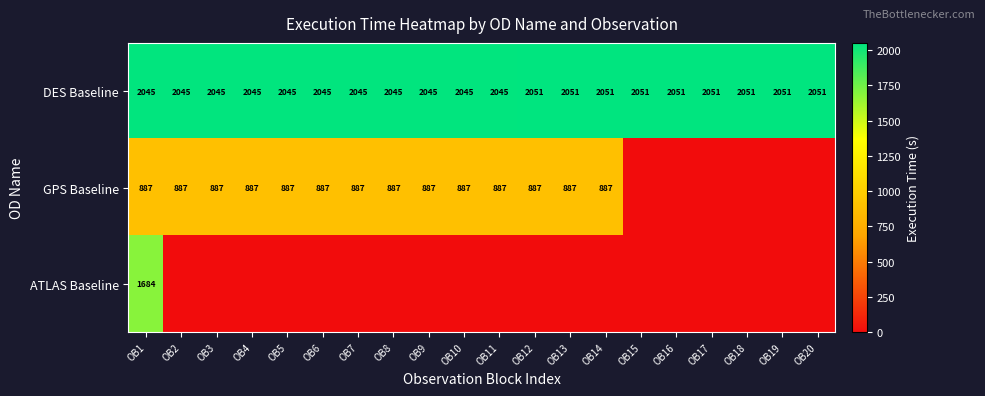

Between OB1 and OB12, which is larger?

OB12